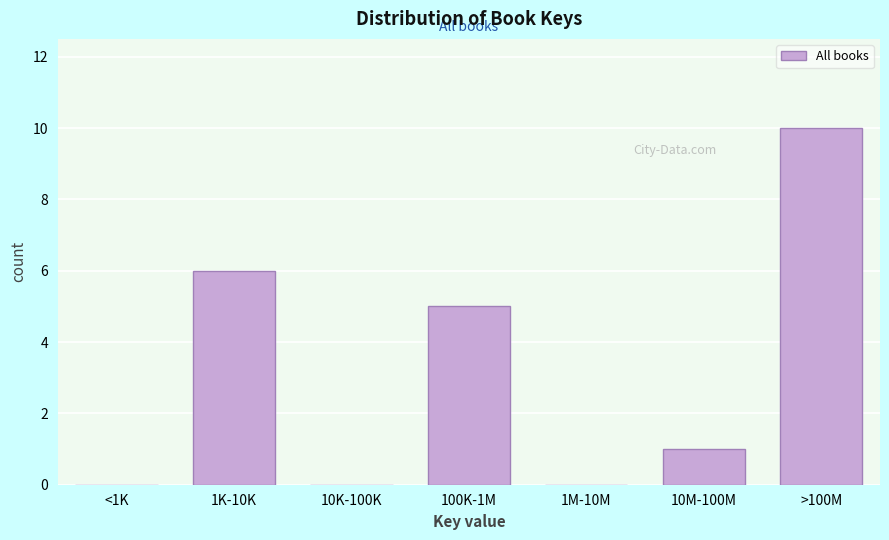

Reading right to left, list all the values displayed in this chart.

>100M=10	10M-100M=1	1M-10M=0	100K-1M=5	10K-100K=0	1K-10K=6	<1K=0